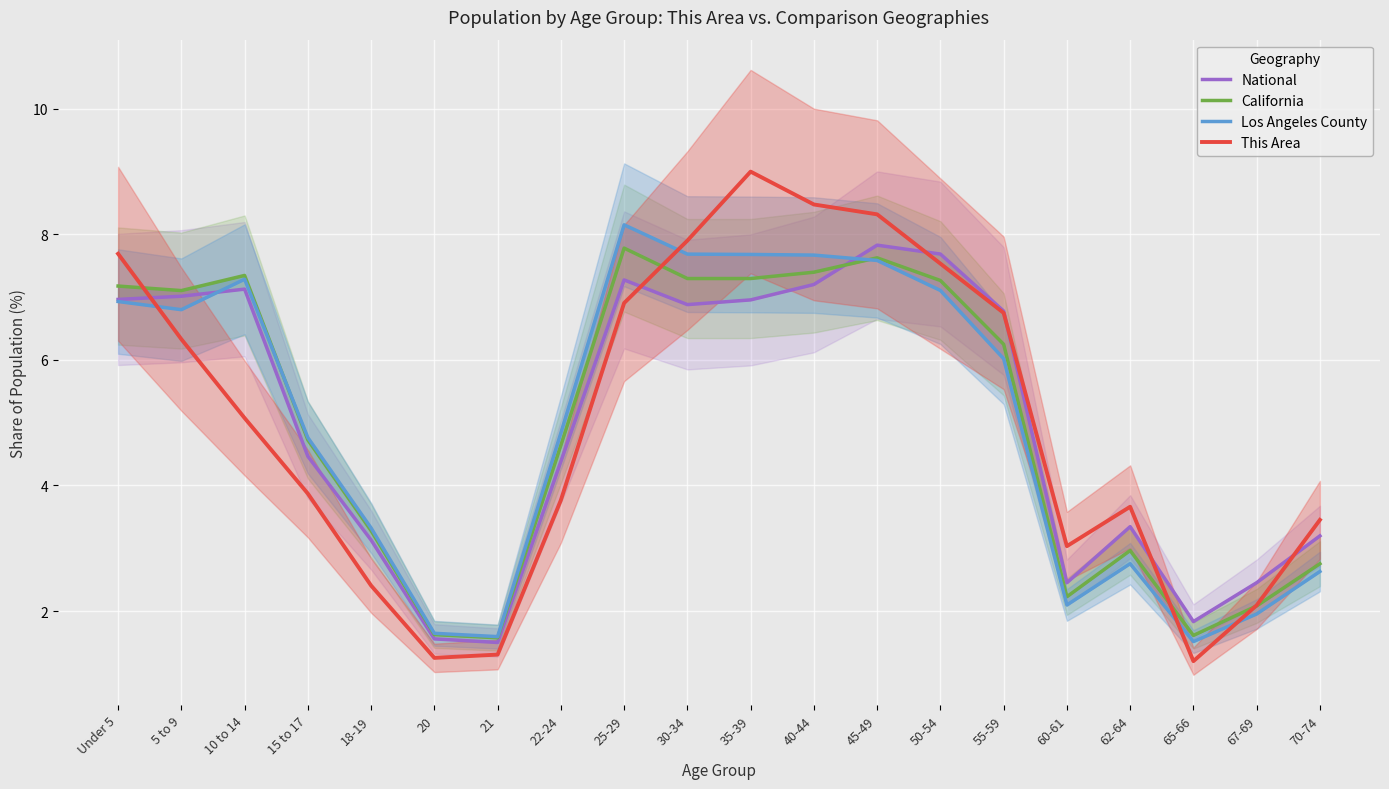

After their last crossing, which series has the higher values: National or California?

National